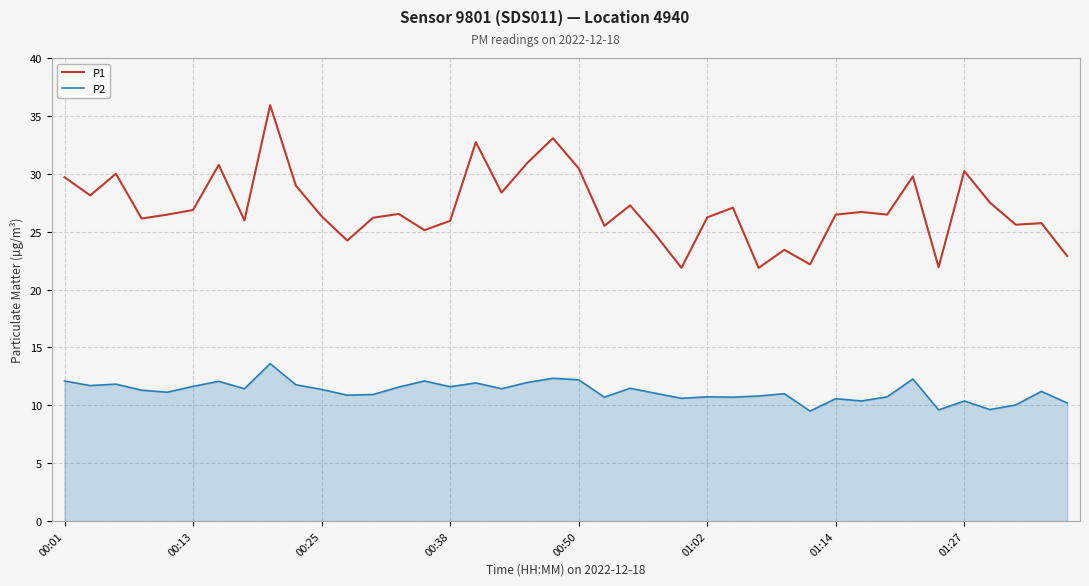

List the series in order of their overall mean, lowest first.

P2, P1